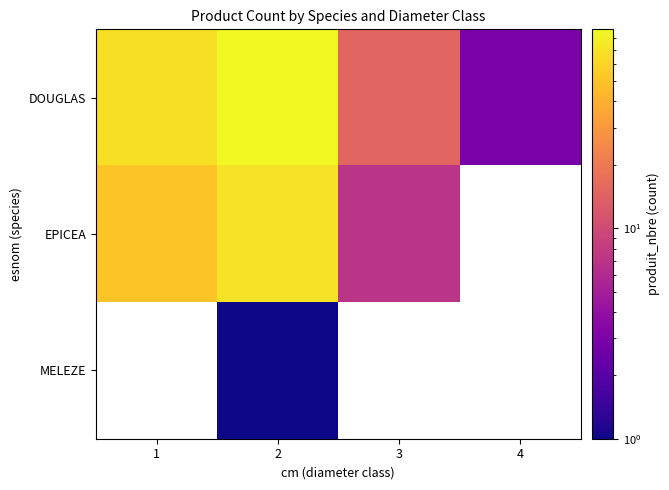

How many positive values does the EPICEA series have?

3